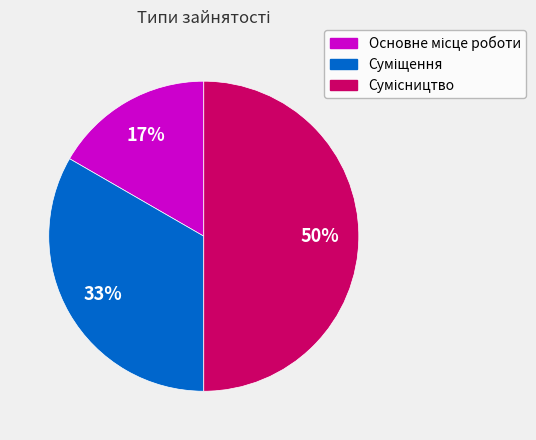

To the nearest percent, what is the average slice percentage?

33%